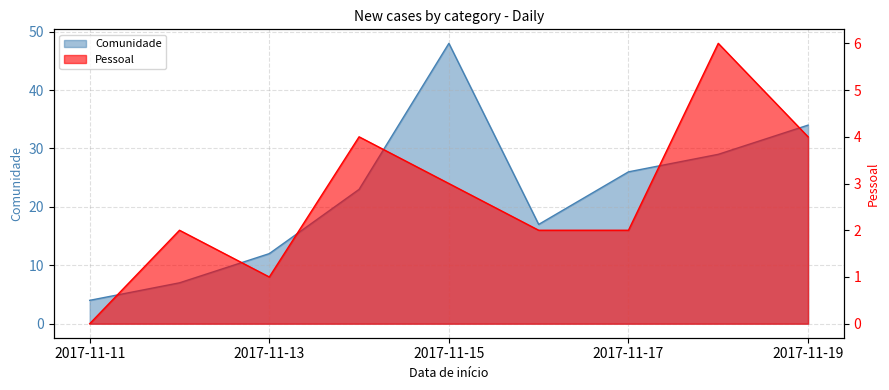

What is the value of the Pessoal point at the 5th from the left?

3